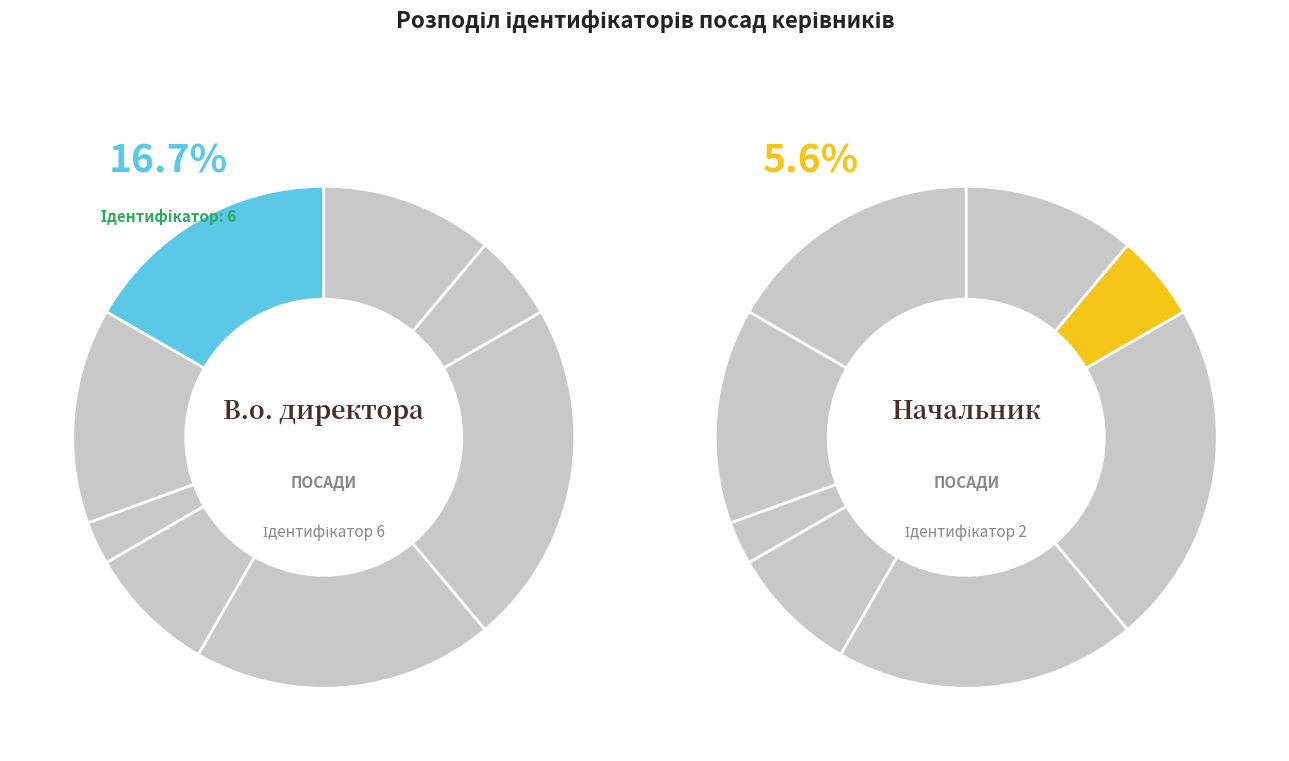

Is the sum of Директор and В.о. начальника greater than half?

No